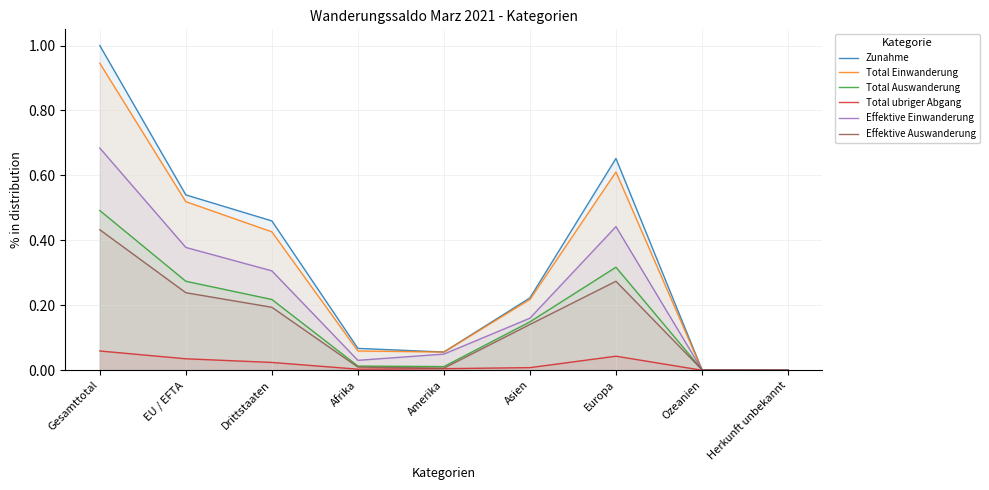

How many lines are shown in the chart?

6